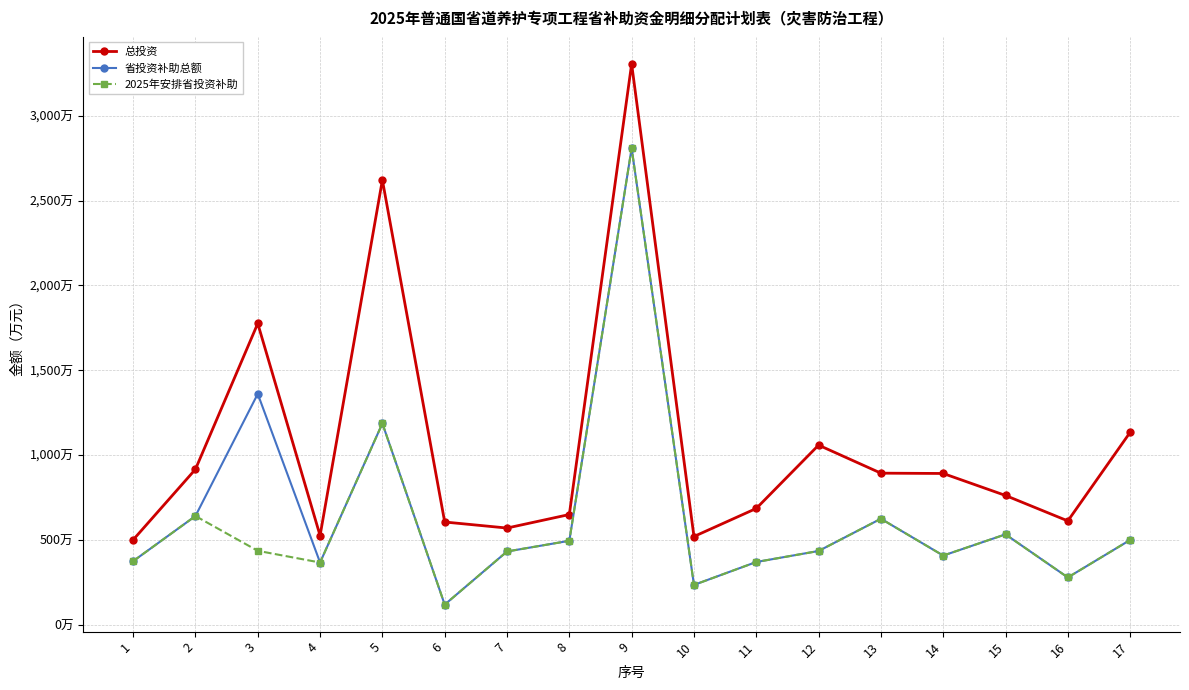

What is the average value of the 省投资补助总额 series?

657.1